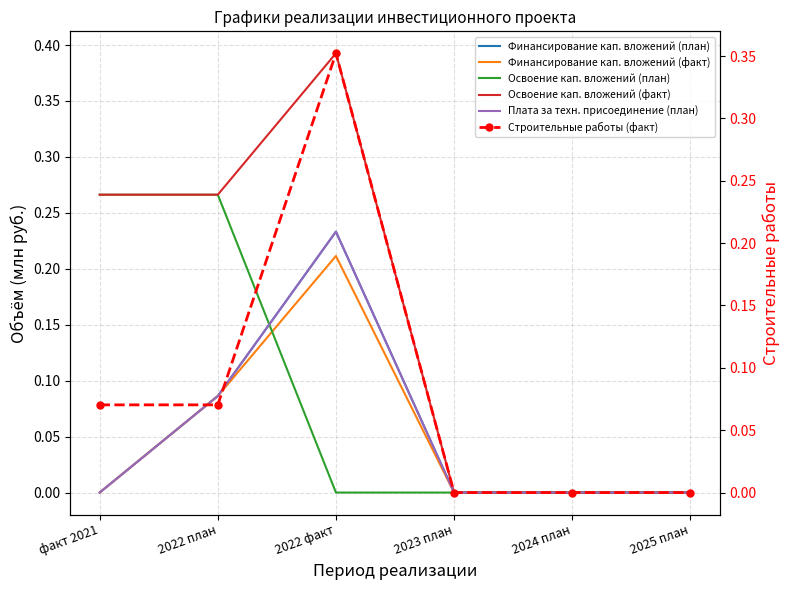

Rank the series at 2024 план from highest to lowest value.

Финансирование кап. вложений (план), Финансирование кап. вложений (факт), Освоение кап. вложений (план), Освоение кап. вложений (факт), Плата за техн. присоединение (план), Строительные работы (факт)